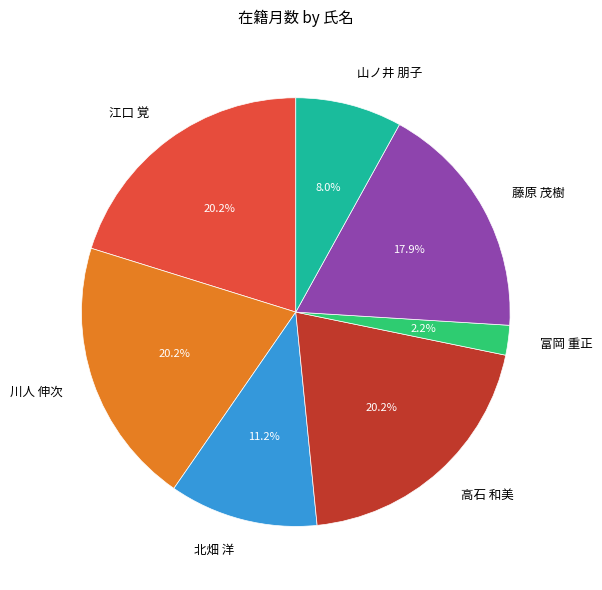

Which slice is the smallest?

富岡 重正